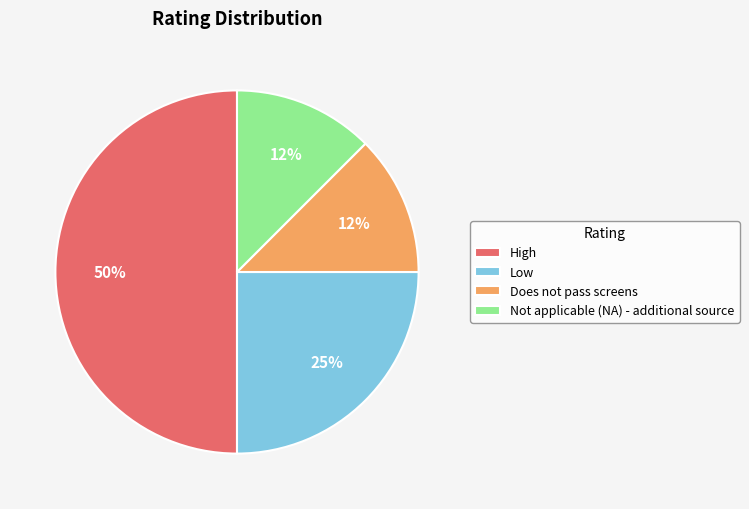

True or false: Not applicable (NA) - additional source accounts for 12% of the total.

True